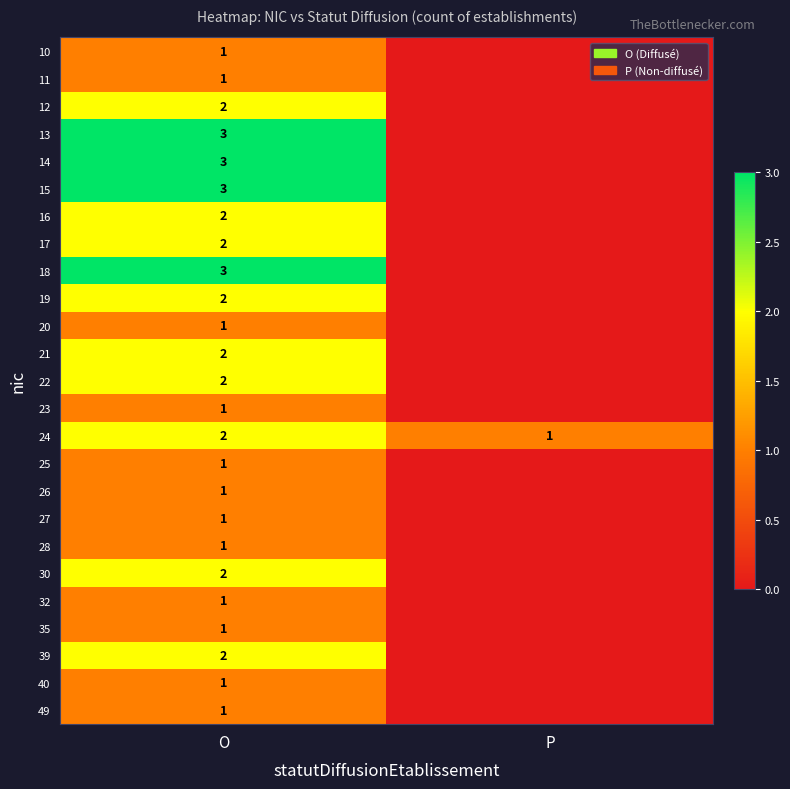

Is it true that 13 equals 5 at O?

False